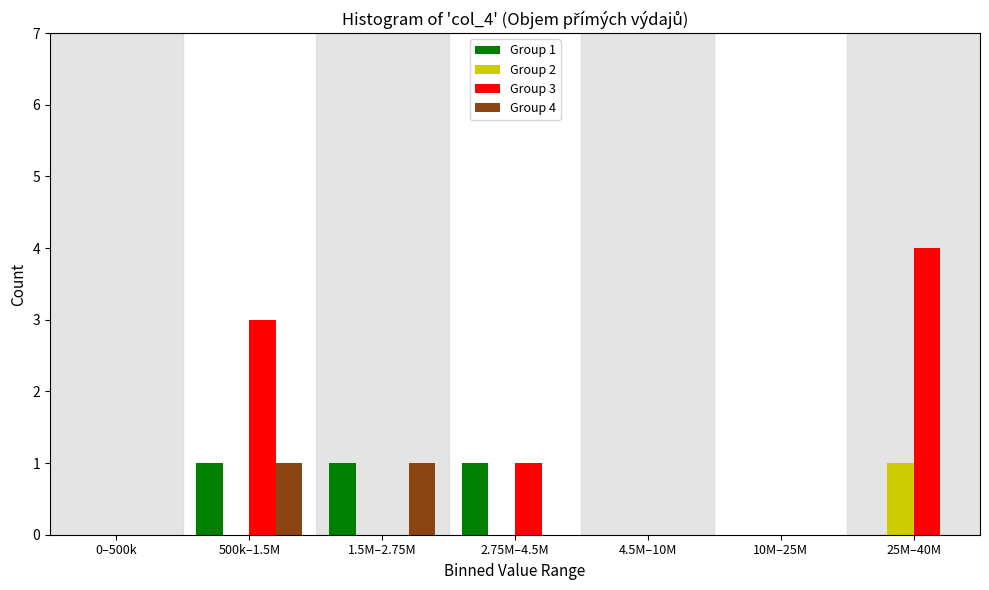

Reading left to right, what are all the values shown in this chart?

Group 1: 0–500k=0	500k–1.5M=1	1.5M–2.75M=1	2.75M–4.5M=1	4.5M–10M=0	10M–25M=0	25M–40M=0
Group 2: 0–500k=0	500k–1.5M=0	1.5M–2.75M=0	2.75M–4.5M=0	4.5M–10M=0	10M–25M=0	25M–40M=1
Group 3: 0–500k=0	500k–1.5M=3	1.5M–2.75M=0	2.75M–4.5M=1	4.5M–10M=0	10M–25M=0	25M–40M=4
Group 4: 0–500k=0	500k–1.5M=1	1.5M–2.75M=1	2.75M–4.5M=0	4.5M–10M=0	10M–25M=0	25M–40M=0